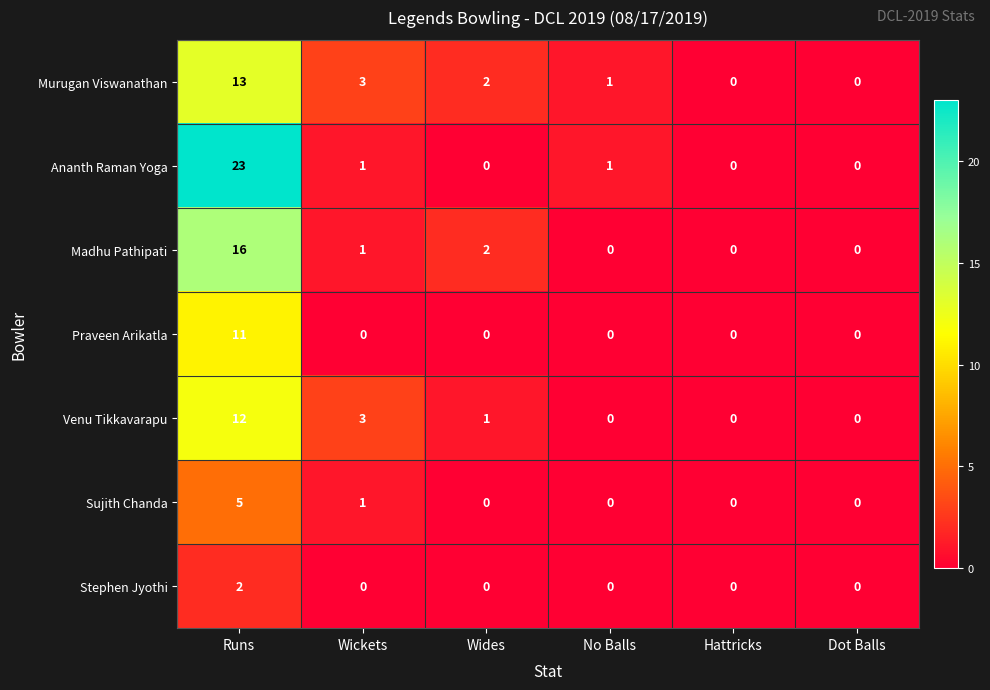

What is the total value across all series at Wickets?

9